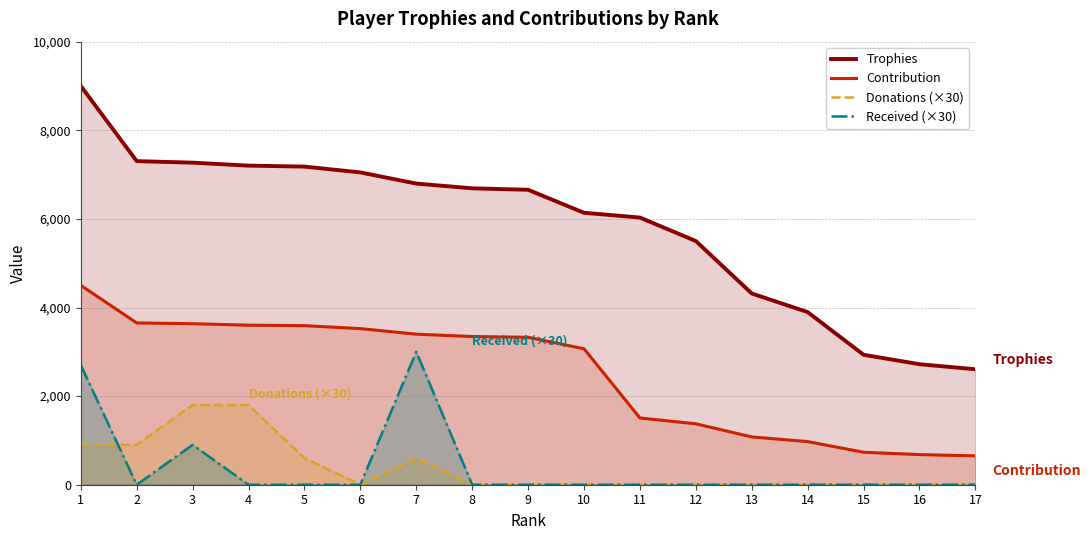

Which series has the largest range (max minus min)?

Trophies